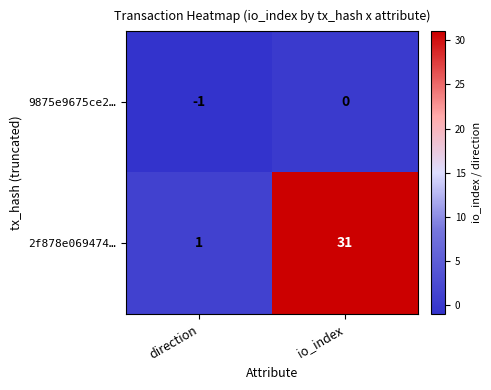

Is it true that 9875e9675ce2… equals 1 at io_index?

False